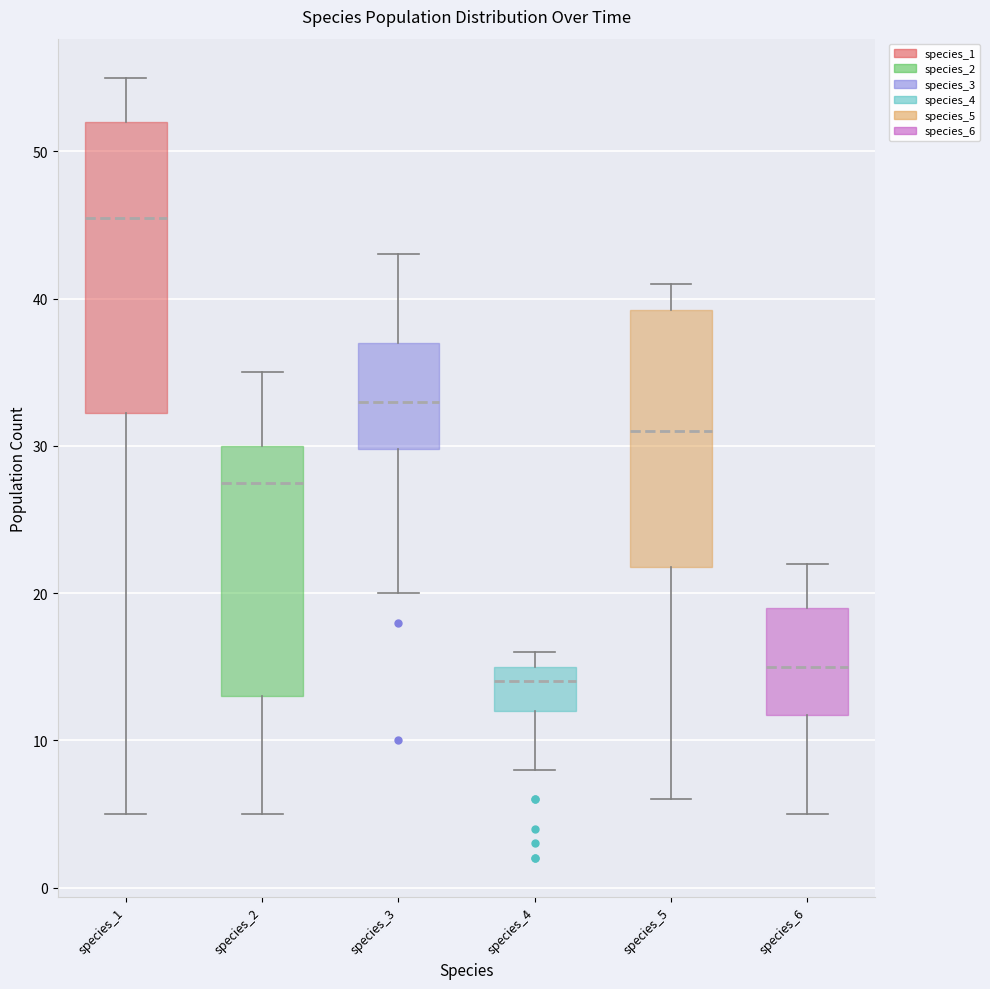

Reading left to right, read every box against the y-axis: the position of its median line, the range the box covers, and the ends of its whiskers. The values are not printed on the chart, so give them approximately, as read against the axis.

species_1: median 46, box 32 to 52, whiskers 5 to 55
species_2: median 28, box 13 to 30, whiskers 5 to 35
species_3: median 33, box 30 to 37, whiskers 20 to 43
species_4: median 14, box 12 to 15, whiskers 8 to 16
species_5: median 31, box 22 to 39, whiskers 6 to 41
species_6: median 15, box 12 to 19, whiskers 5 to 22